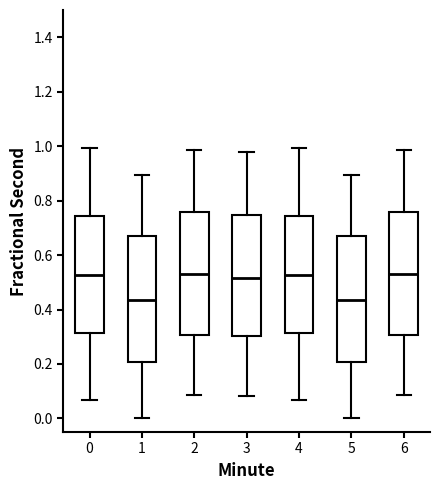

Reading left to right, transcribe this box plot: for each box, give where its median line is, the range the box spans, and where its two whiskers end, as read against the y-axis. The values are not printed on the chart, so give them approximately, as read against the axis.

0: median 0.52, box 0.32 to 0.74, whiskers 0.06 to 1.00
1: median 0.44, box 0.20 to 0.66, whiskers 0.00 to 0.90
2: median 0.54, box 0.30 to 0.76, whiskers 0.08 to 0.98
3: median 0.52, box 0.30 to 0.74, whiskers 0.08 to 0.98
4: median 0.52, box 0.32 to 0.74, whiskers 0.06 to 1.00
5: median 0.44, box 0.20 to 0.66, whiskers 0.00 to 0.90
6: median 0.54, box 0.30 to 0.76, whiskers 0.08 to 0.98